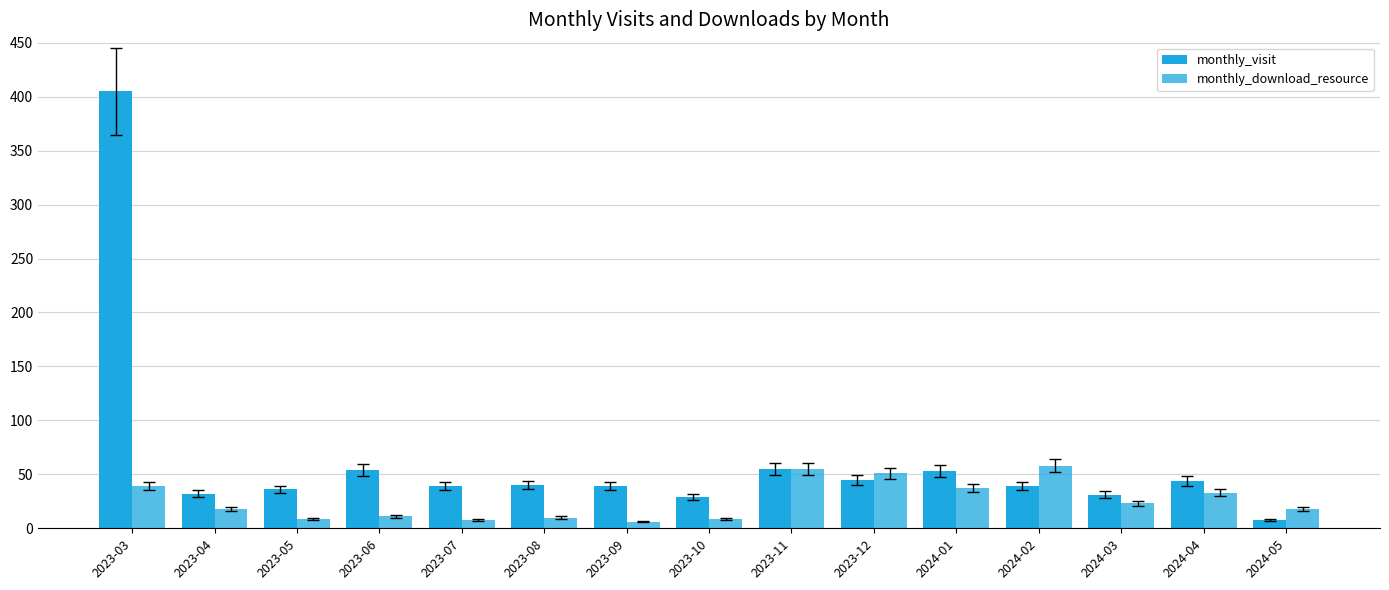

How many categories are shown in the chart?

15